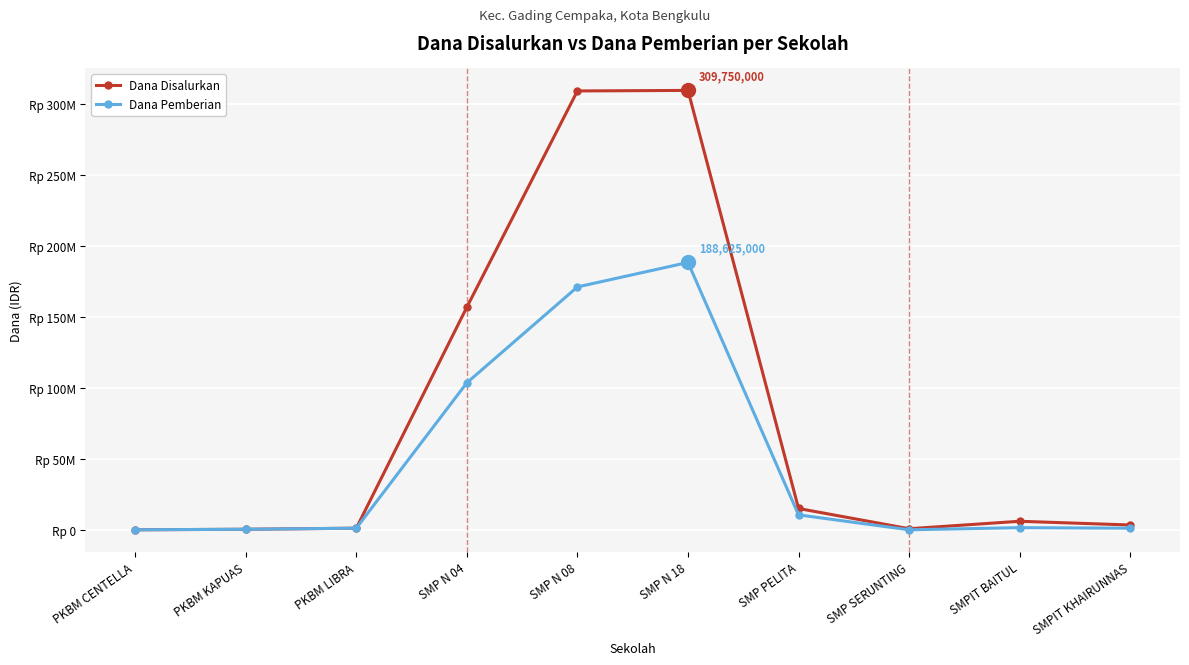

Is it true that Dana Pemberian equals 188625000 at SMP N 18?

True